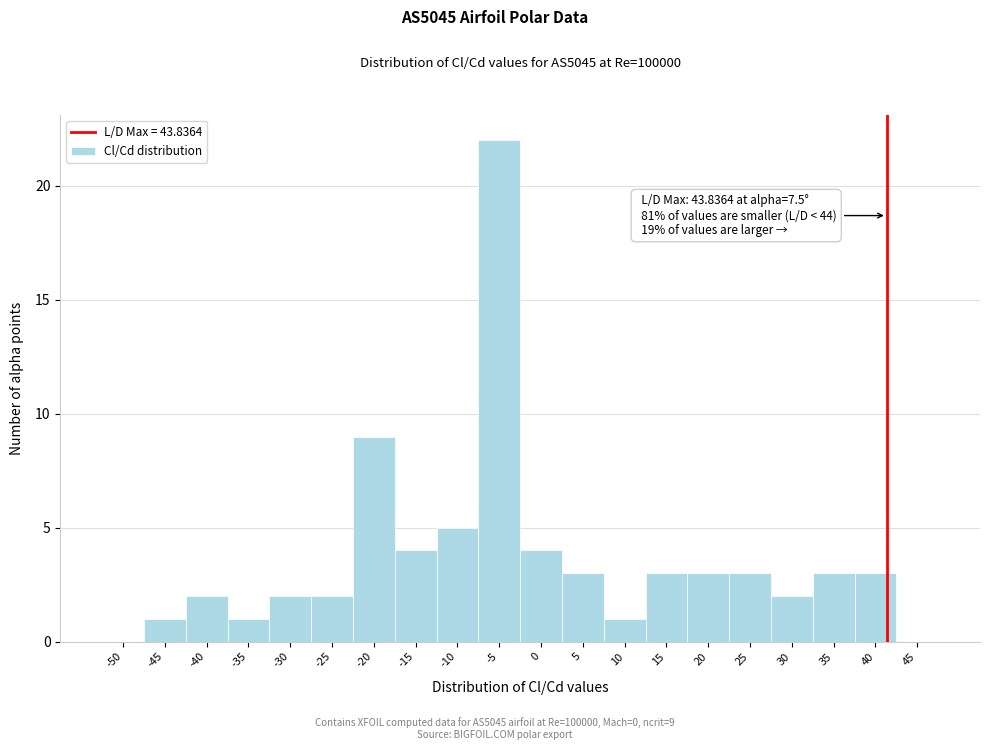

Reading left to right, transcribe all the data shown in this chart.

-50=0	-45=1	-40=2	-35=1	-30=2	-25=2	-20=9	-15=4	-10=5	-5=22	0=4	5=3	10=1	15=3	20=3	25=3	30=2	35=3	40=3	45=0